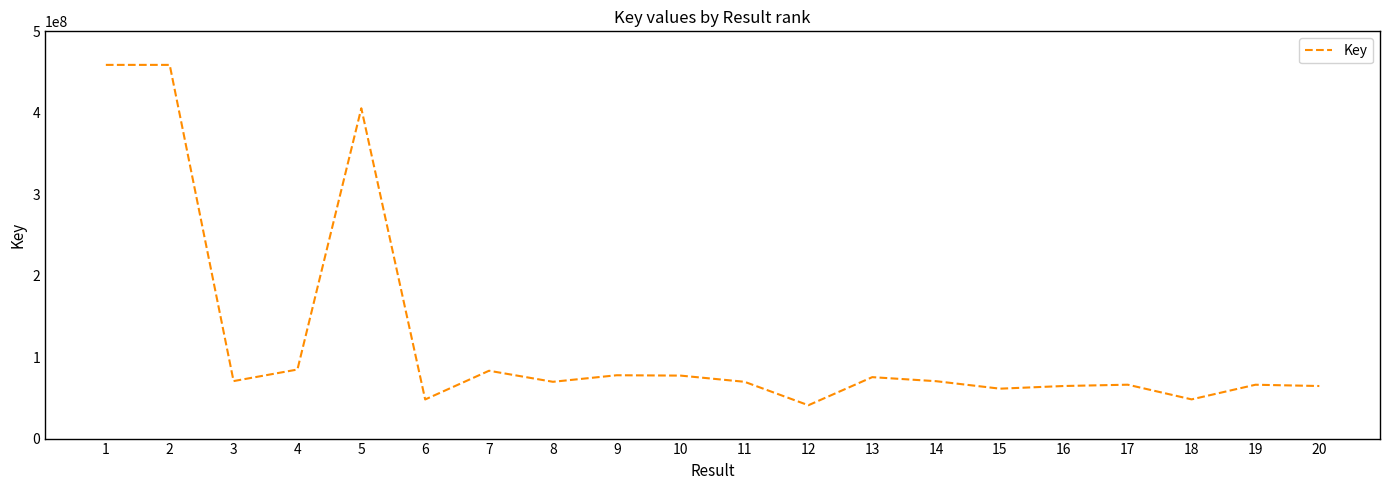

Which has a higher value, 13 or 4?

4